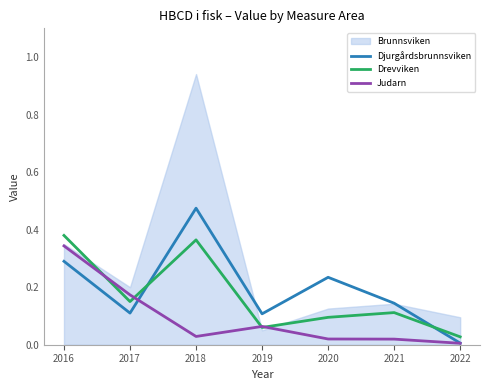

True or false: Djurgårdsbrunnsviken has more than 2 points higher than both neighbors.

False